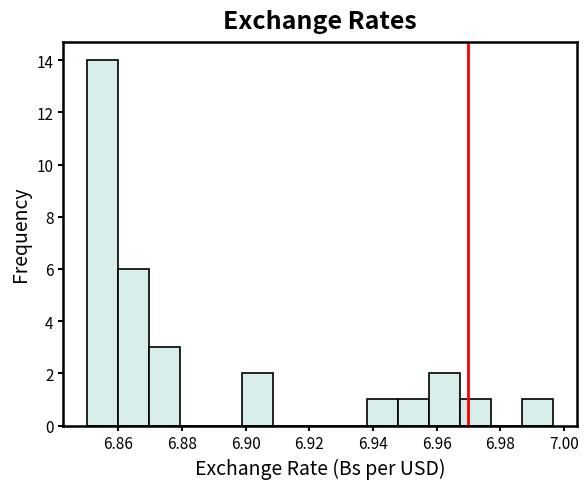

Reading left to right, list every bar in this chart as the range it spans on the x-axis followed by its height. Neither the bar edges nor the heights are printed on the chart, so give them approximately, as read against the axes.

6.850 to 6.860: 14
6.860 to 6.870: 6
6.870 to 6.880: 3
6.880 to 6.890: 0
6.890 to 6.898: 0
6.898 to 6.908: 2
6.908 to 6.918: 0
6.918 to 6.928: 0
6.928 to 6.938: 0
6.938 to 6.948: 1
6.948 to 6.958: 1
6.958 to 6.968: 2
6.968 to 6.978: 1
6.978 to 6.986: 0
6.986 to 6.996: 1